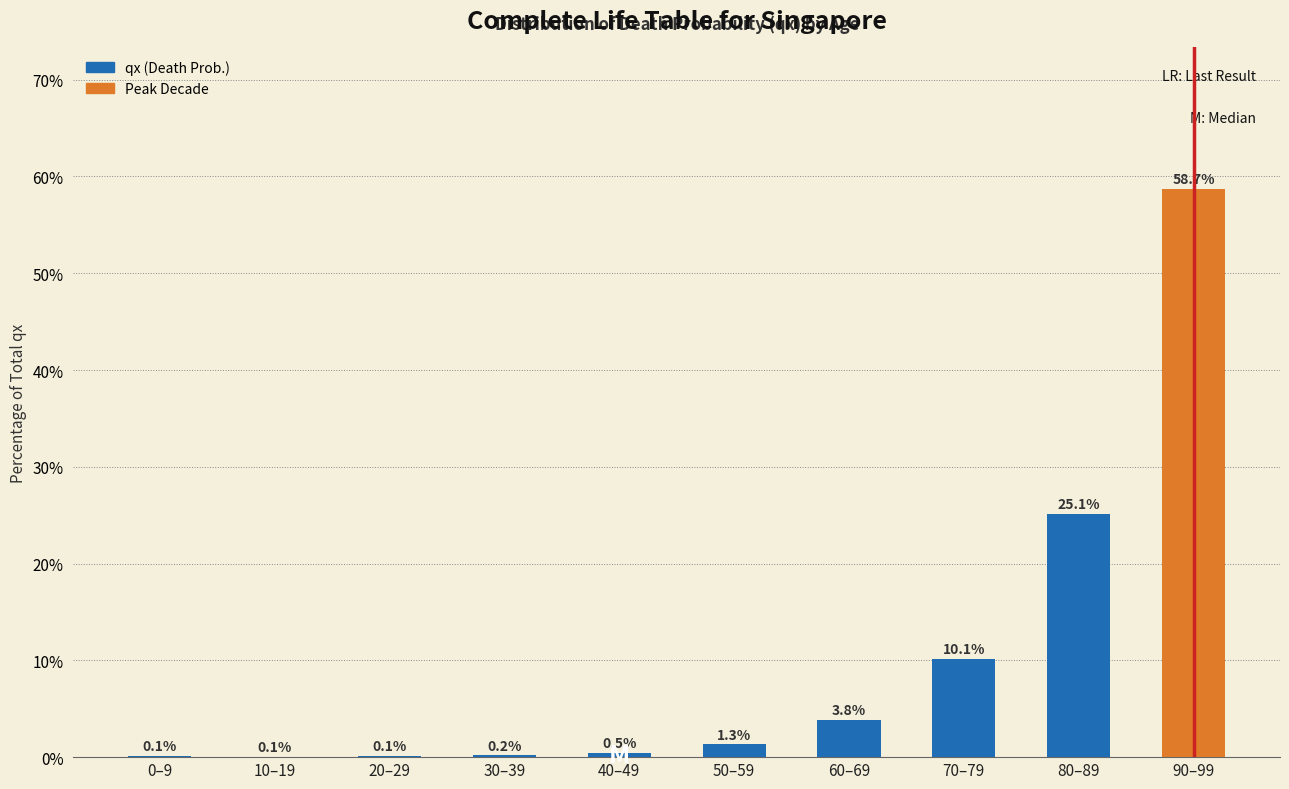

Reading right to left, transcribe all the data shown in this chart.

90–99=58.7	80–89=25.1	70–79=10.1	60–69=3.8	50–59=1.3	40–49=0.5	30–39=0.2	20–29=0.1	10–19=0.1	0–9=0.1